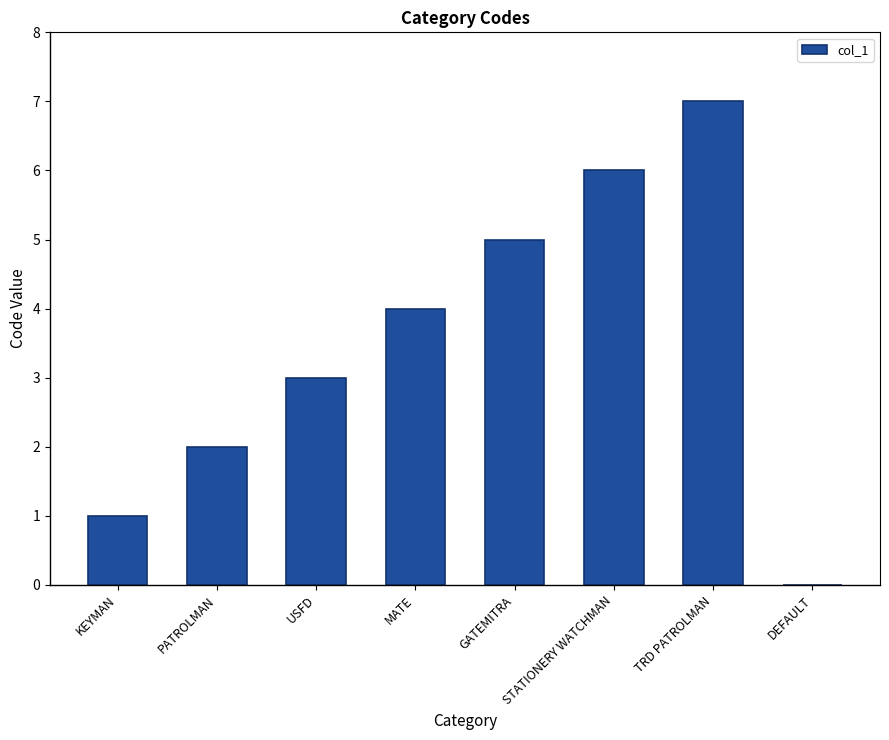

Reading left to right, transcribe all the data shown in this chart.

KEYMAN=1	PATROLMAN=2	USFD=3	MATE=4	GATEMITRA=5	STATIONERY WATCHMAN=6	TRD PATROLMAN=7	DEFAULT=0